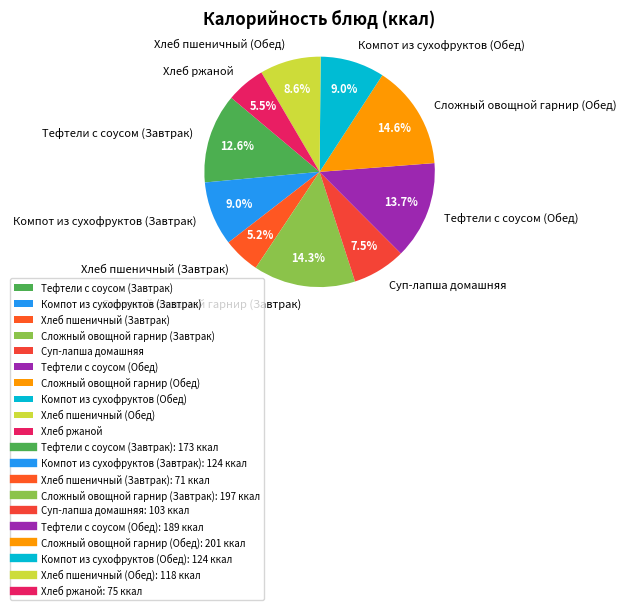

Count the number of slices in the pie.

10